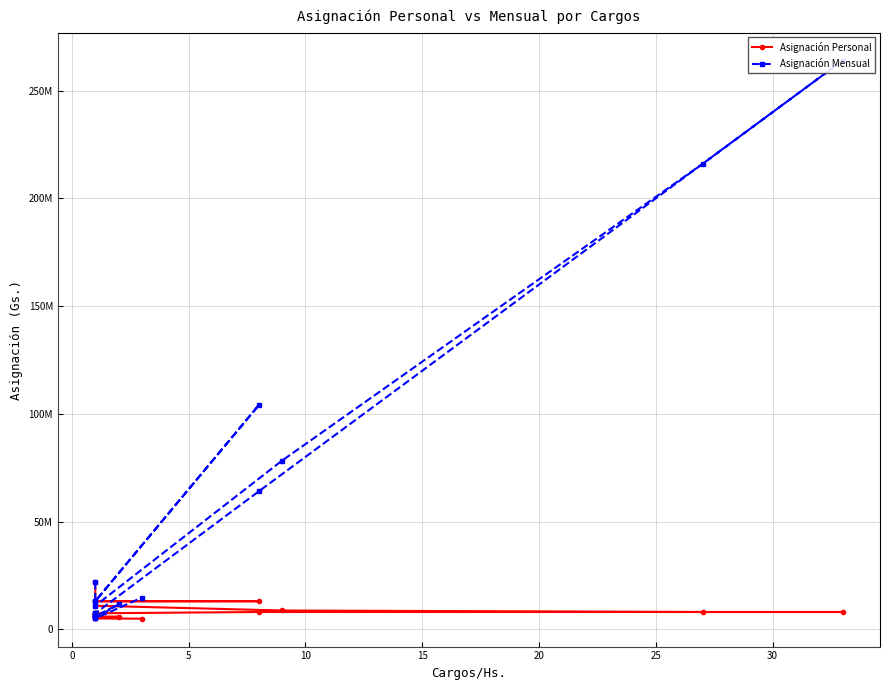

What is the difference between the maximum and minimum values in the Asignación Mensual series?

259000000